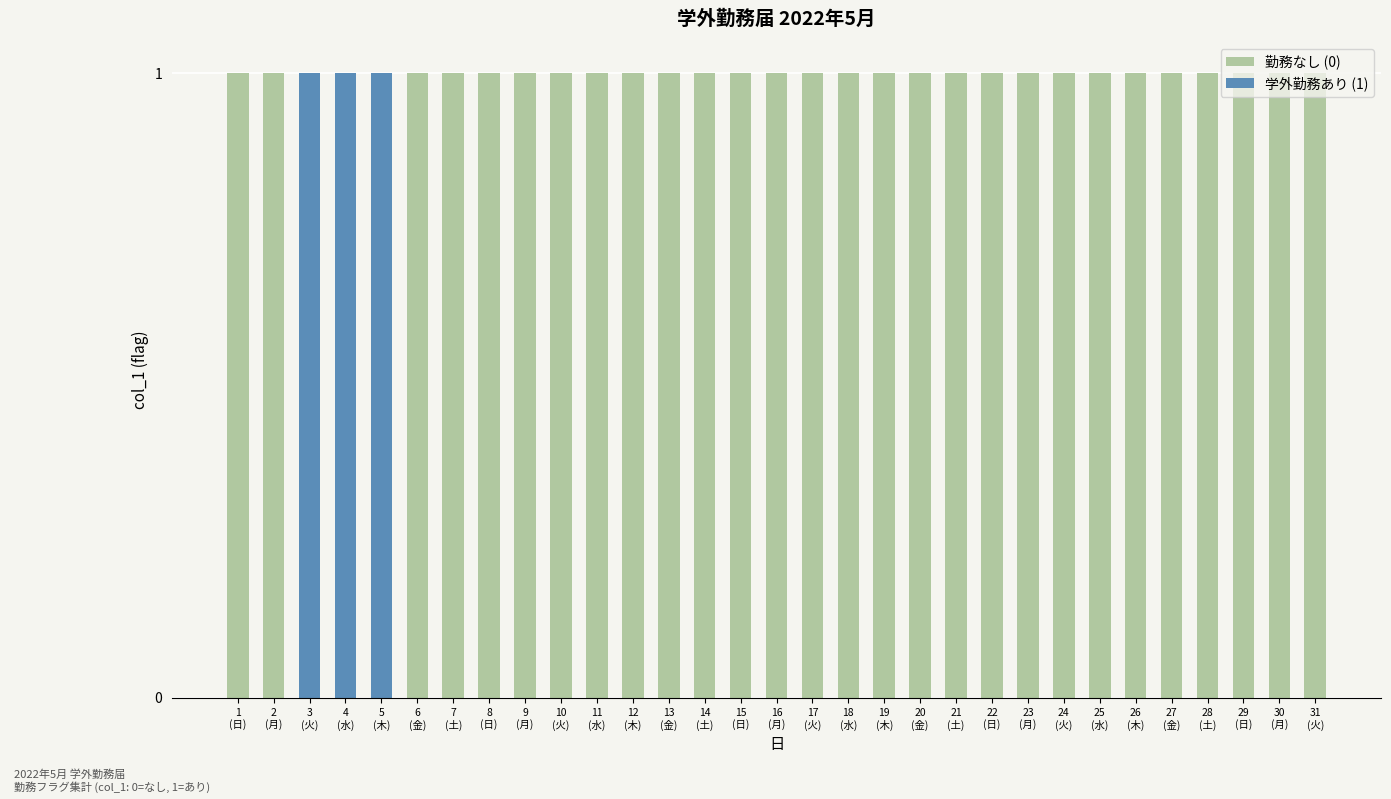

At which label is the value closest to 0?

1